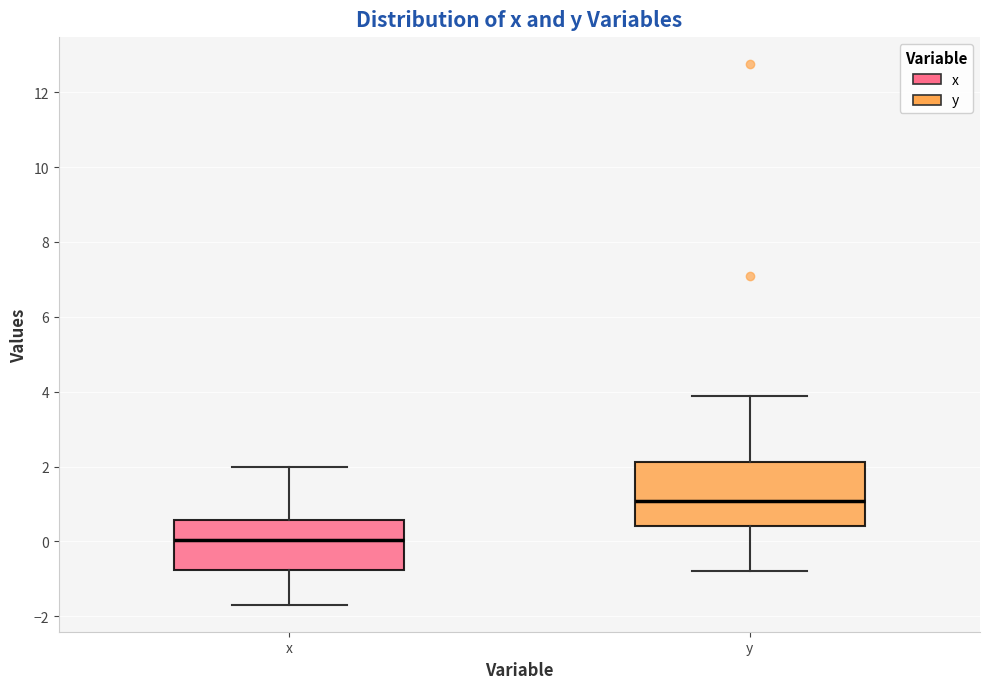

Which box has the highest median line?

y